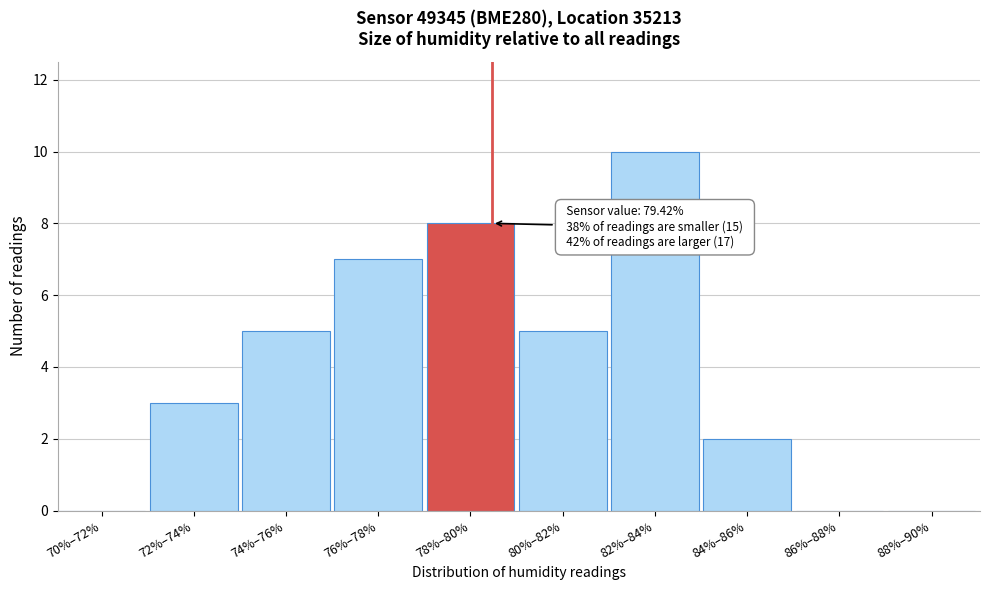

Reading left to right, extract all data points from this chart.

70%–72%=0	72%–74%=3	74%–76%=5	76%–78%=7	78%–80%=8	80%–82%=5	82%–84%=10	84%–86%=2	86%–88%=0	88%–90%=0